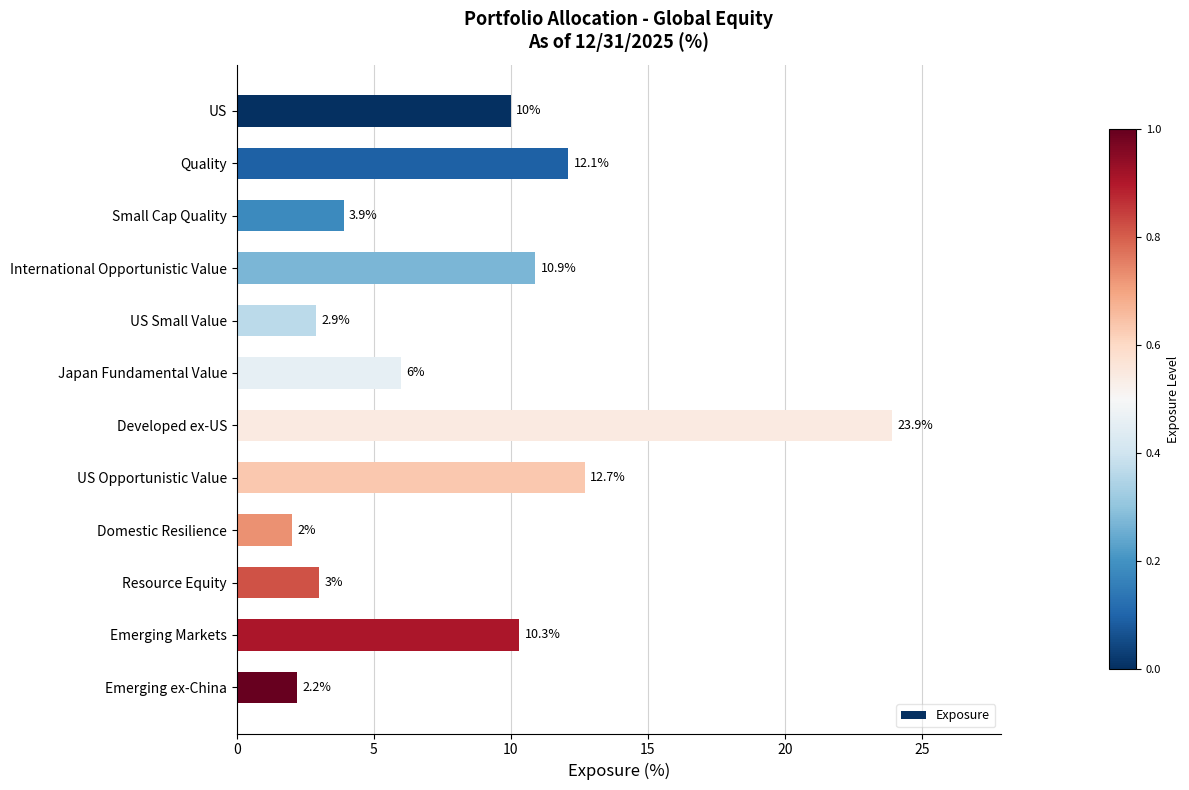

Count the number of categories in the chart.

12